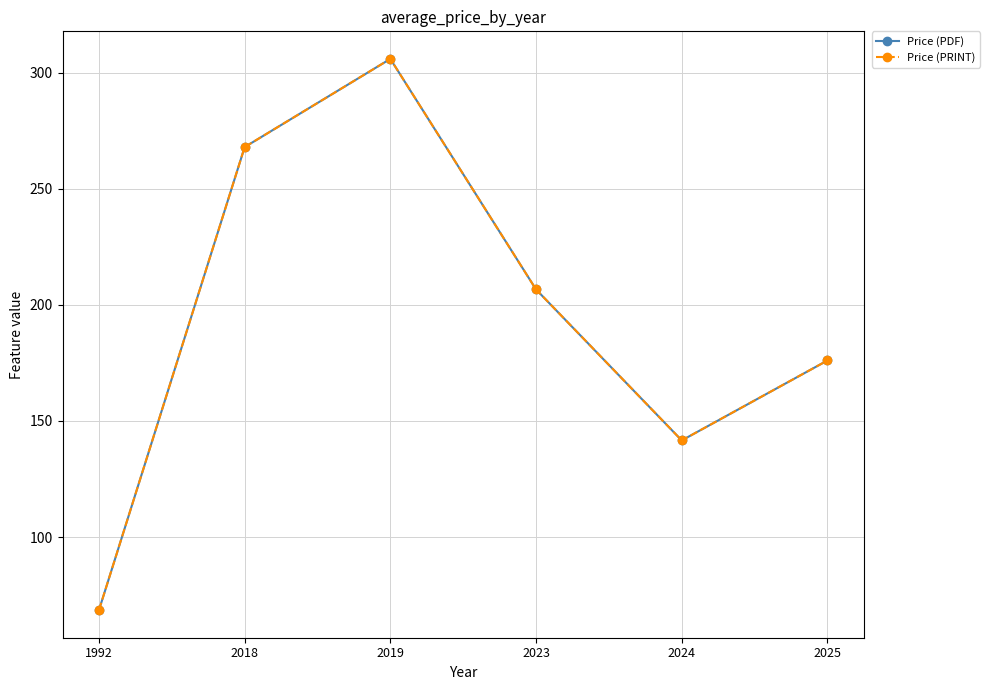

What is the maximum value shown in the chart?

306.0